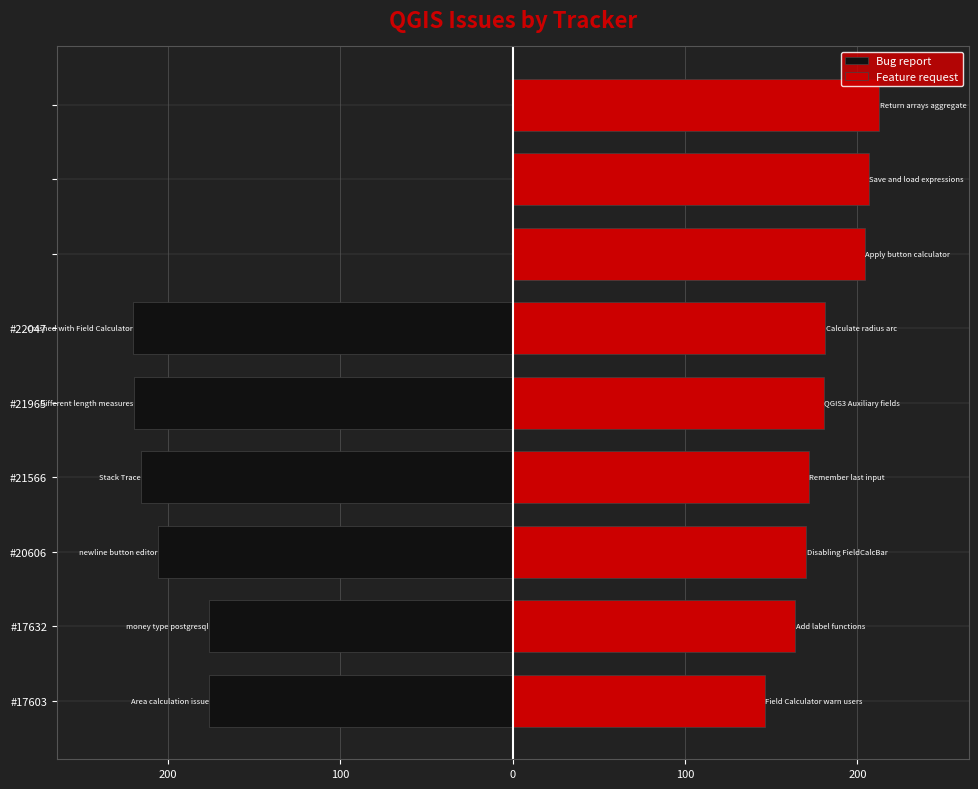

What is the maximum value shown in the chart?

212.7